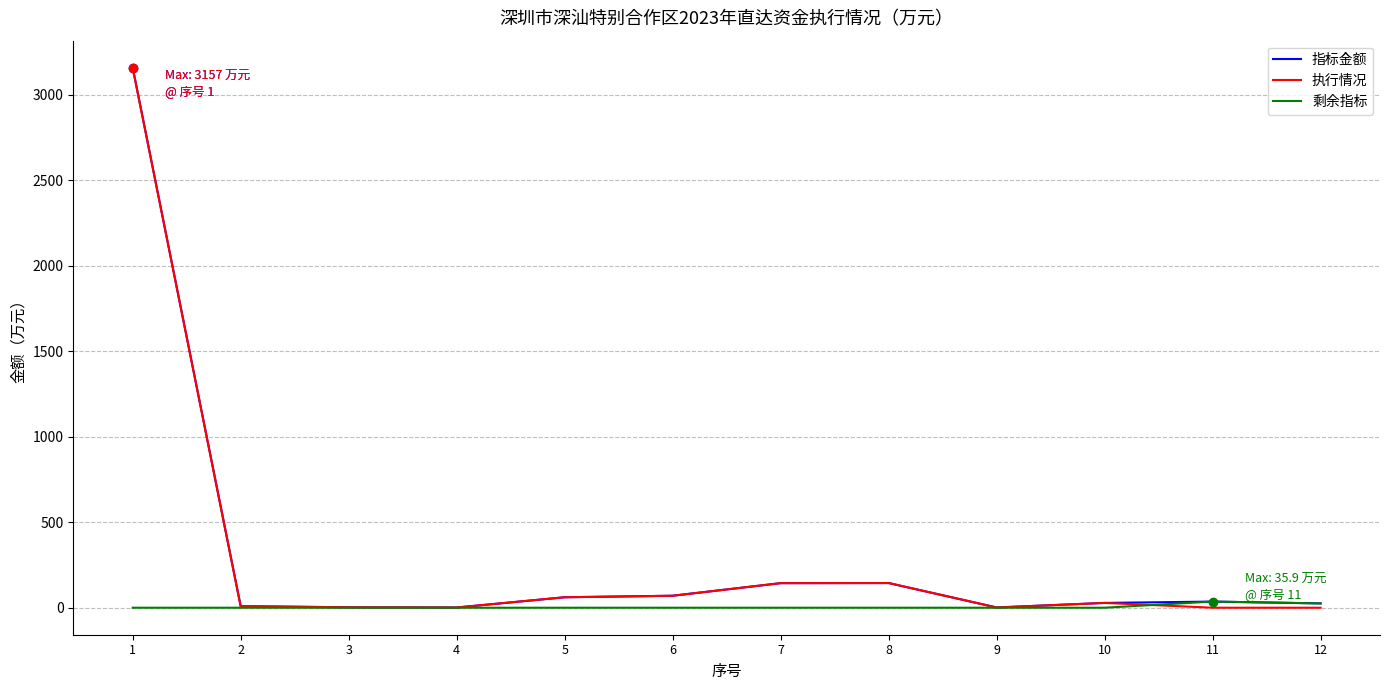

What are all the series names shown in the legend?

指标金额, 执行情况, 剩余指标